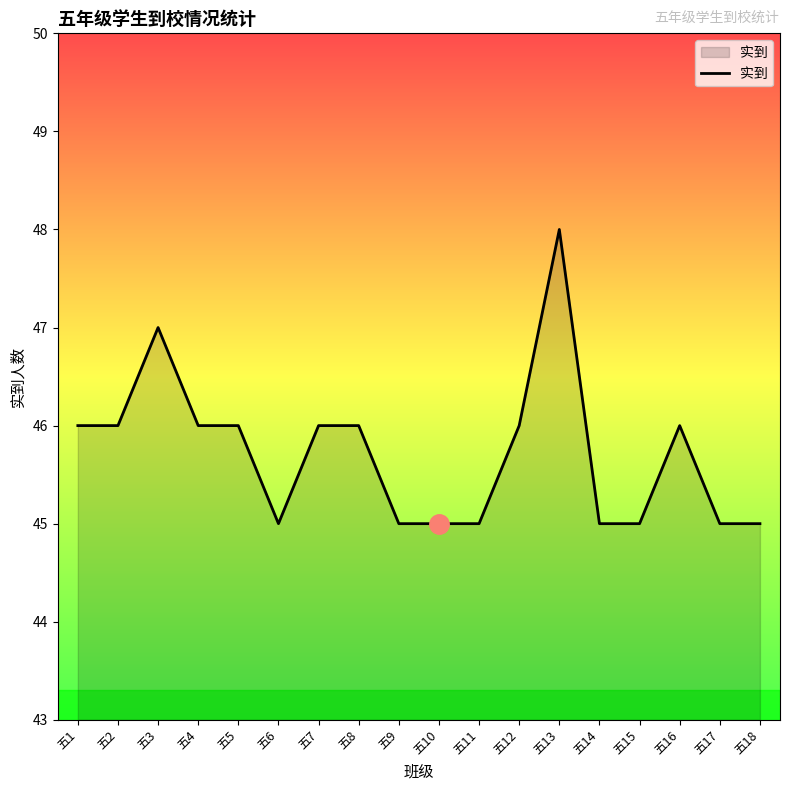

True or false: there are more than 0 points higher than both neighbors.

True